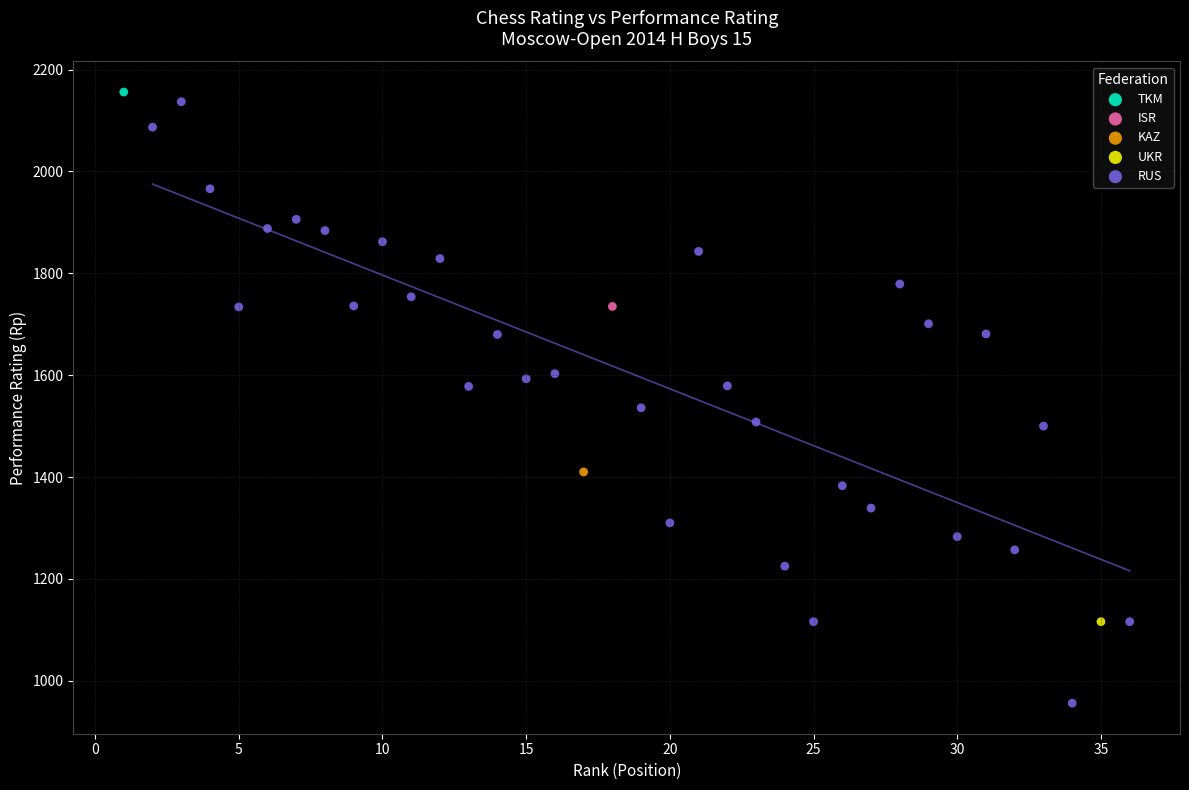

What are all the series names shown in the legend?

TKM, ISR, KAZ, UKR, RUS